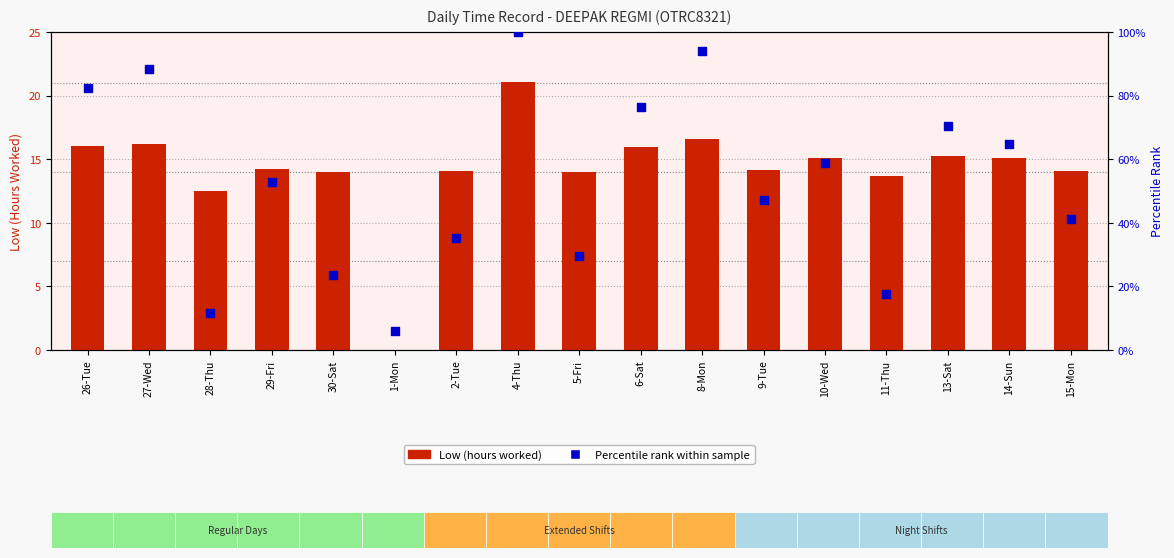

At which category is the sum across all series the highest?

4-Thu